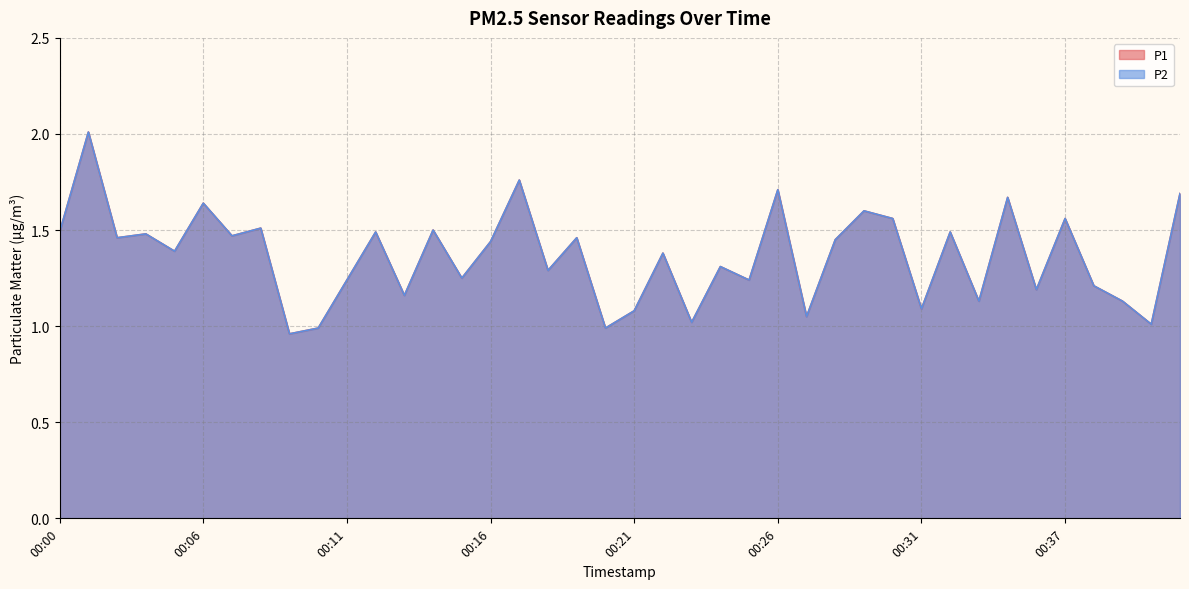

At which label does P2 reach its minimum?

00:09